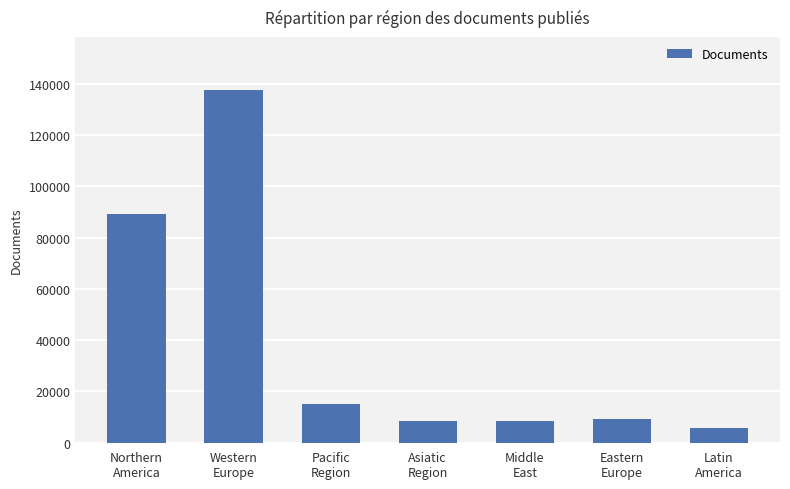

What is the value of the 4th bar from the left?

8450